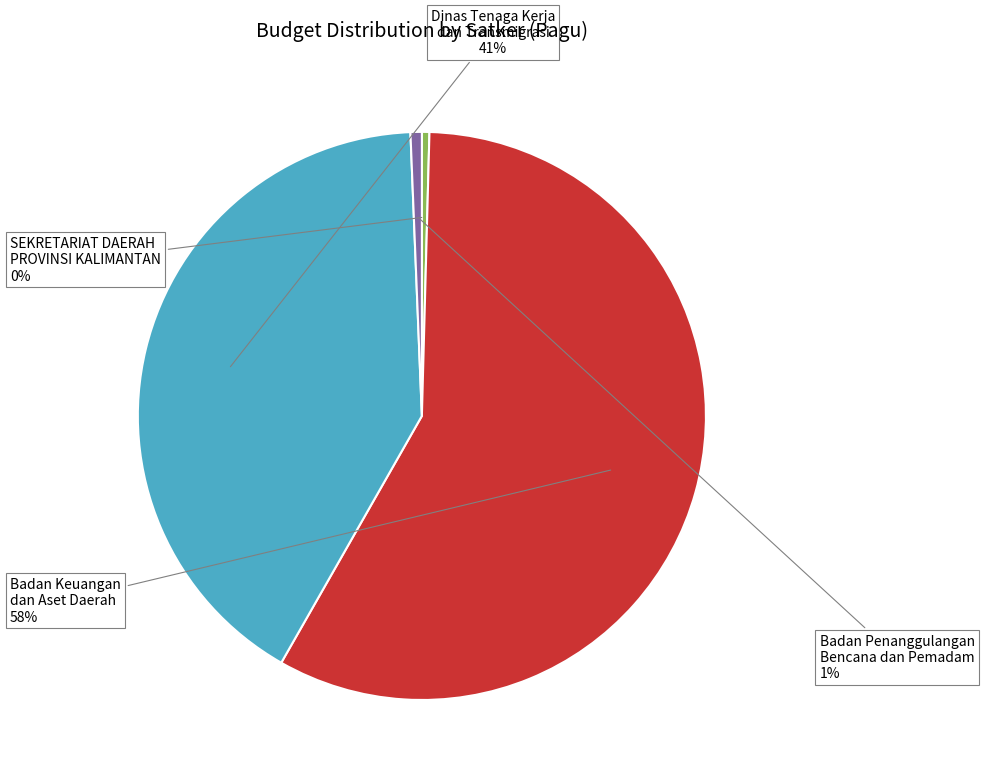

Between Dinas Tenaga Kerja dan Transmigrasi and SEKRETARIAT DAERAH PROVINSI KALIMANTAN, which is larger?

Dinas Tenaga Kerja dan Transmigrasi